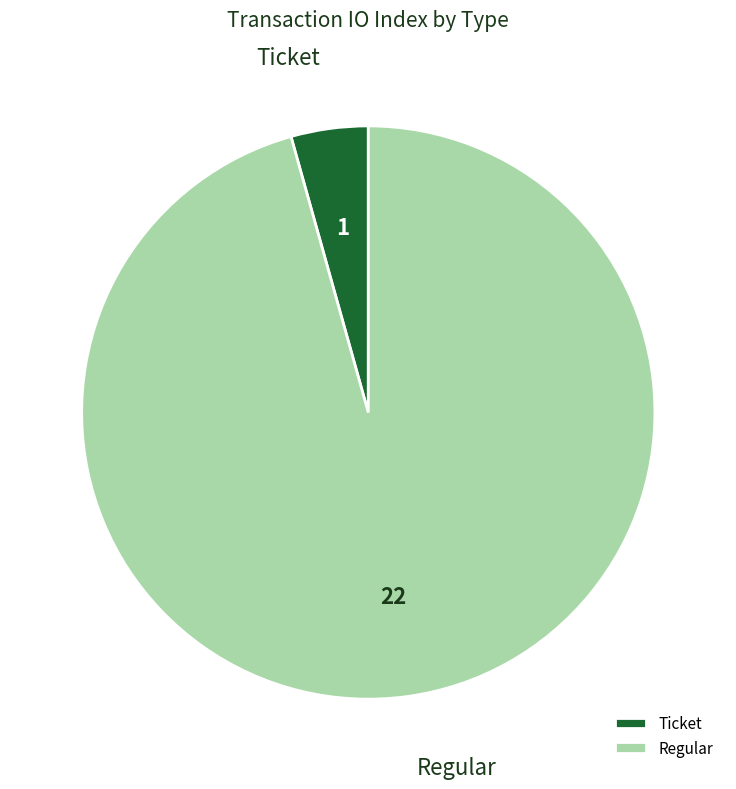

Which has a higher value, Ticket or Regular?

Regular